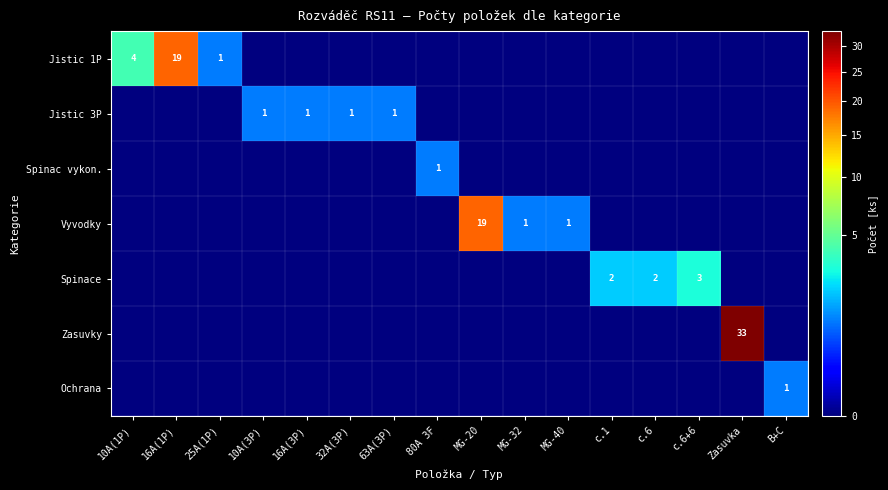

The Spinace series shows 4 at c.6+6. True or false?

False